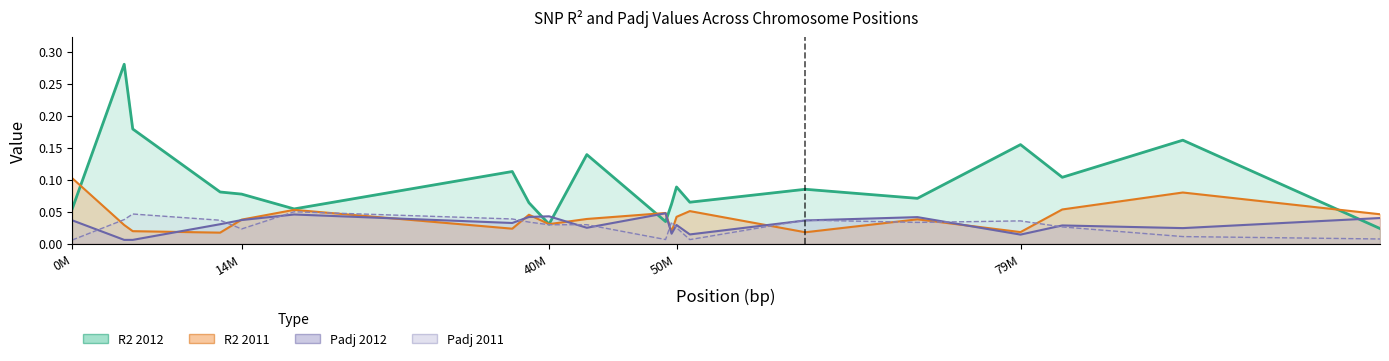

In Padj 2012, how many points are lower than both neighbors (excluding endpoints)?

6